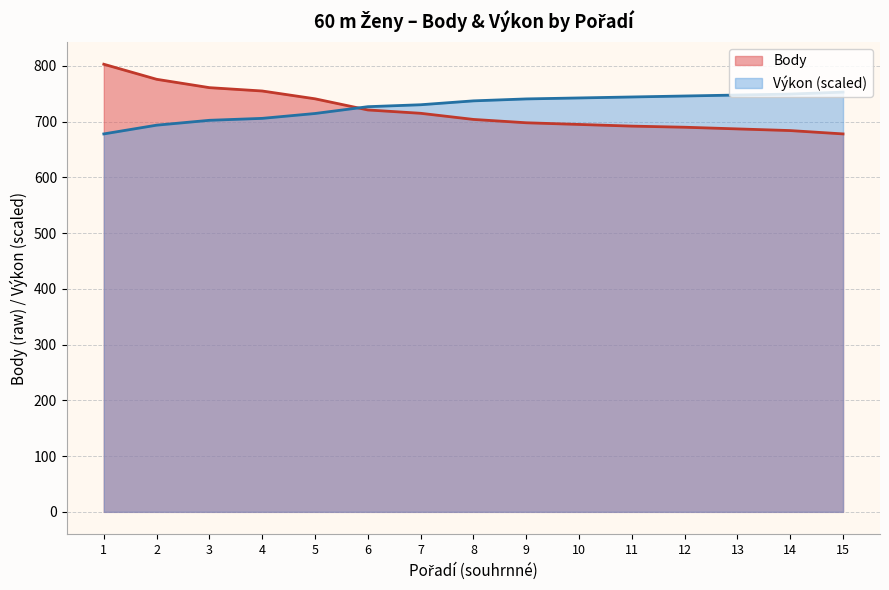

Read the Body value at 11.

692.0